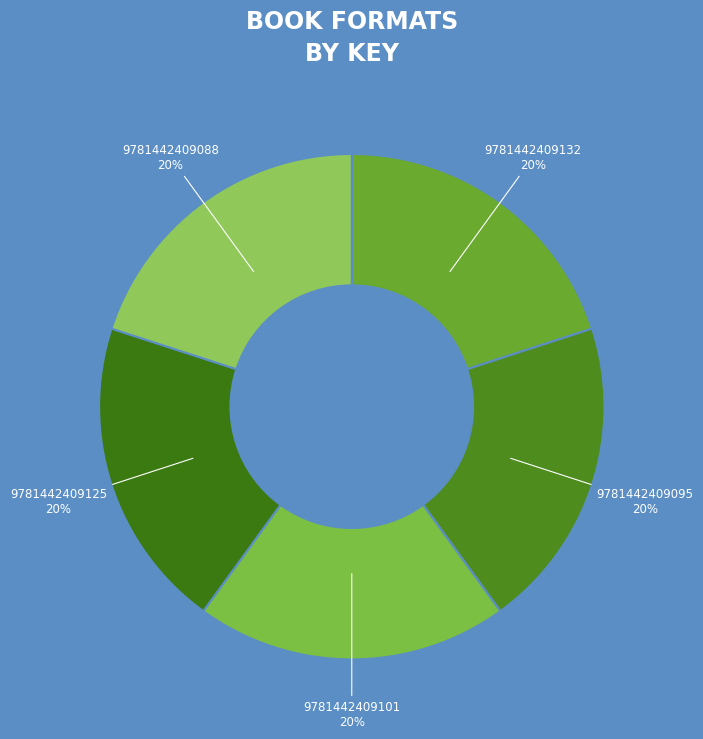

How many segments does this pie chart have?

5